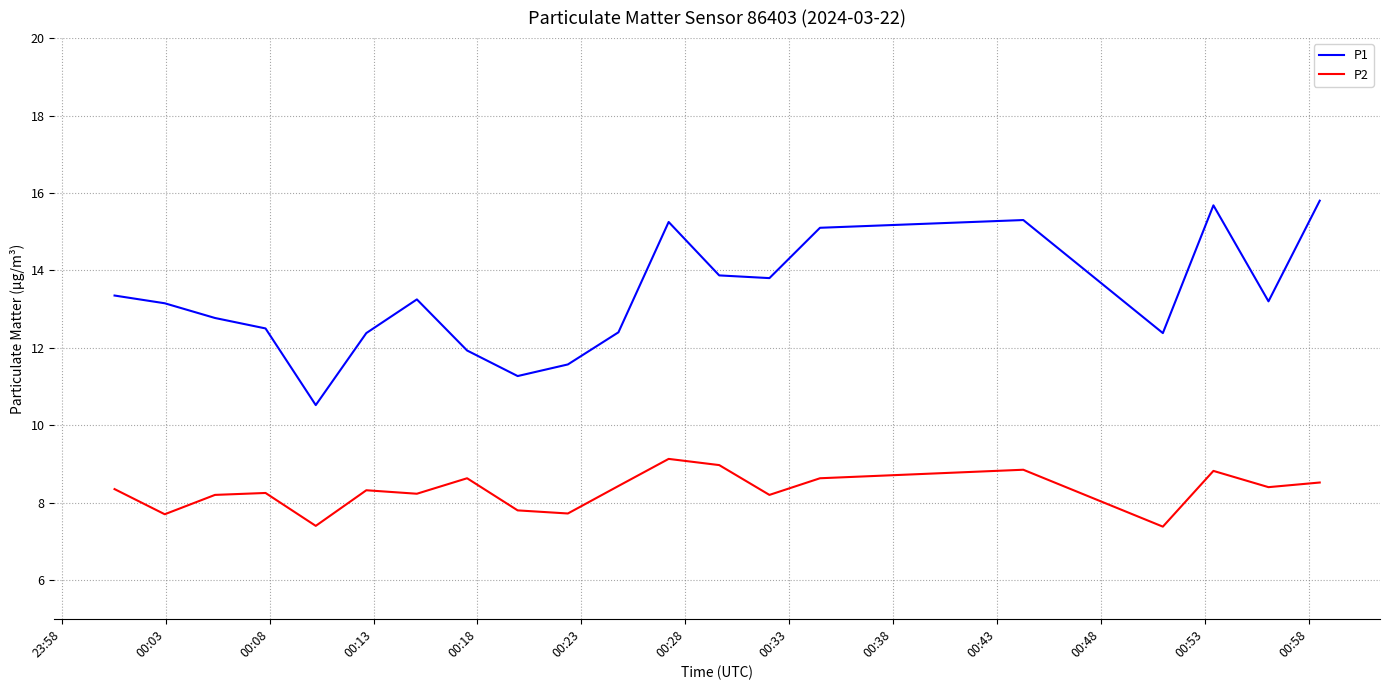

Which series has the largest range (max minus min)?

P1